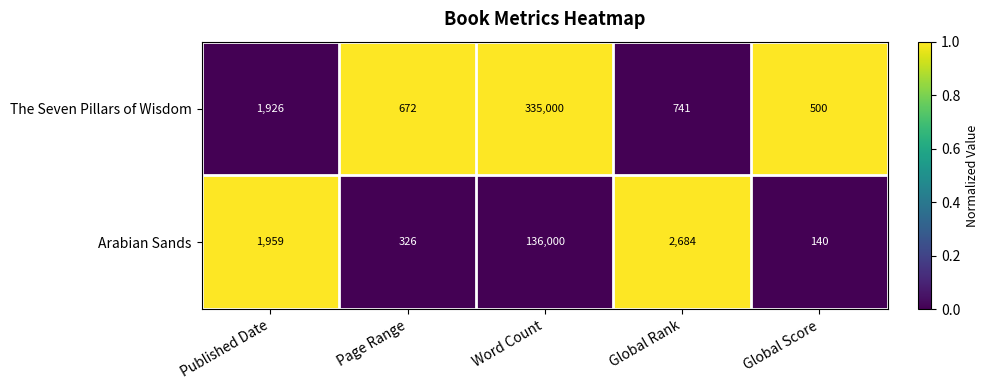

Reading left to right, extract all data points from this chart.

The Seven Pillars of Wisdom: Published Date=1926	Page Range=672	Word Count=335000	Global Rank=741	Global Score=500
Arabian Sands: Published Date=1959	Page Range=326	Word Count=136000	Global Rank=2684	Global Score=140